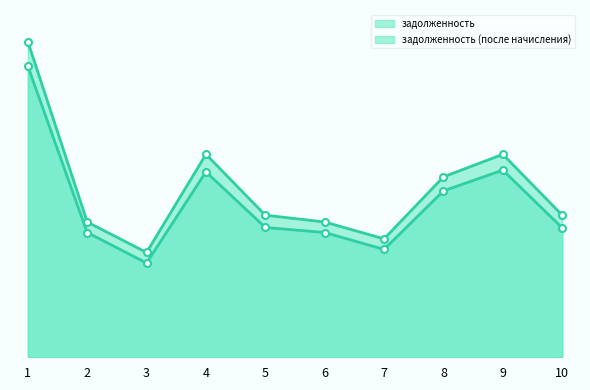

Which category has the lowest value in the задолженность (после начисления) series?

3